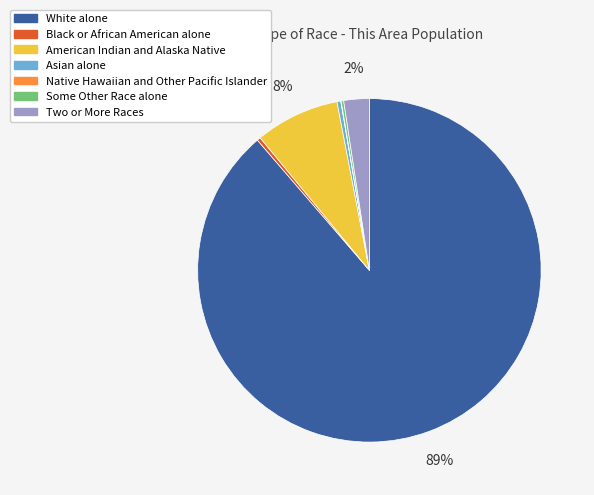

True or false: American Indian and Alaska Native accounts for 1% of the total.

False